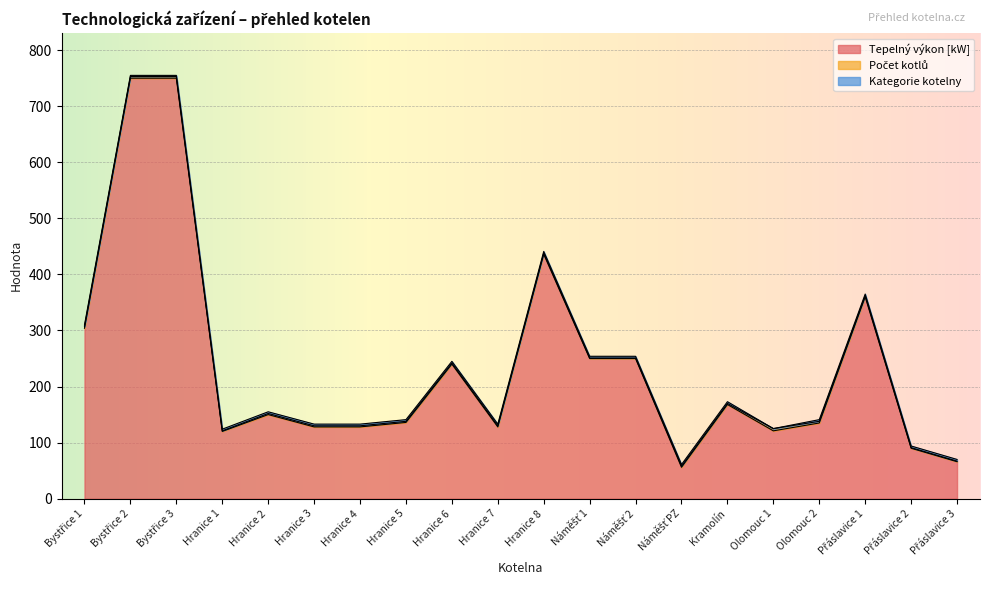

Count the Kategorie kotelny values in the range 3 to 4.

17